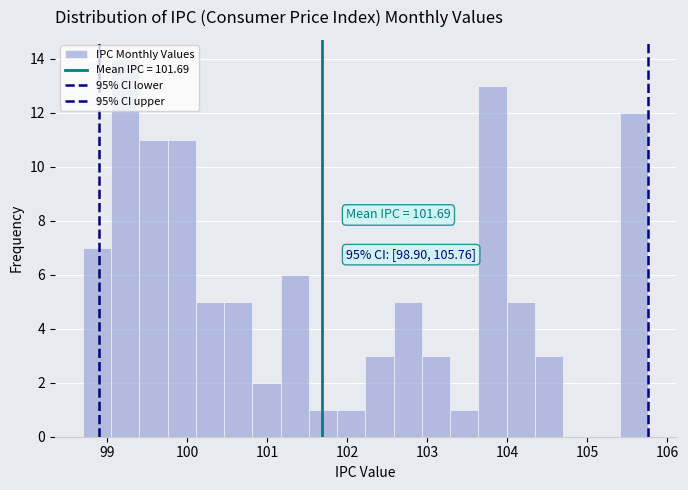

Read against the x-axis, roughly where is the centre of the tallest bar?

99.2